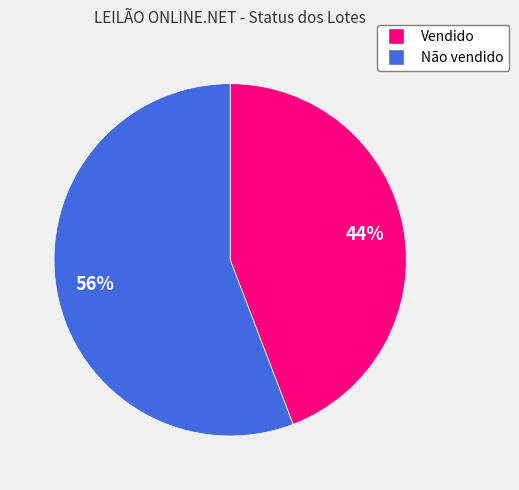

Which slice is the smallest?

Vendido